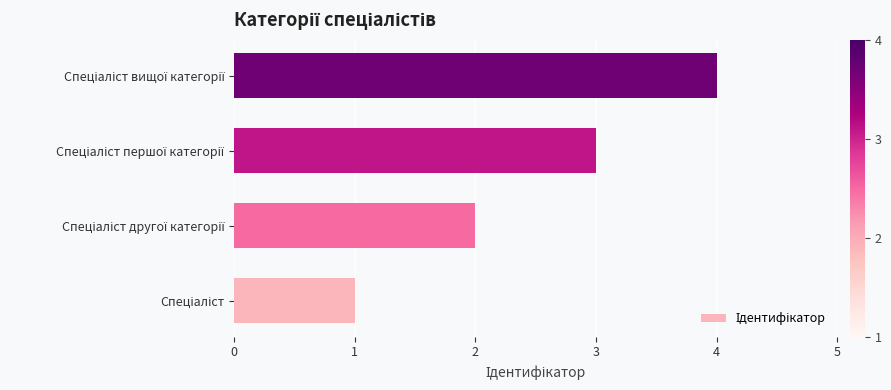

What is the maximum value shown in the chart?

4